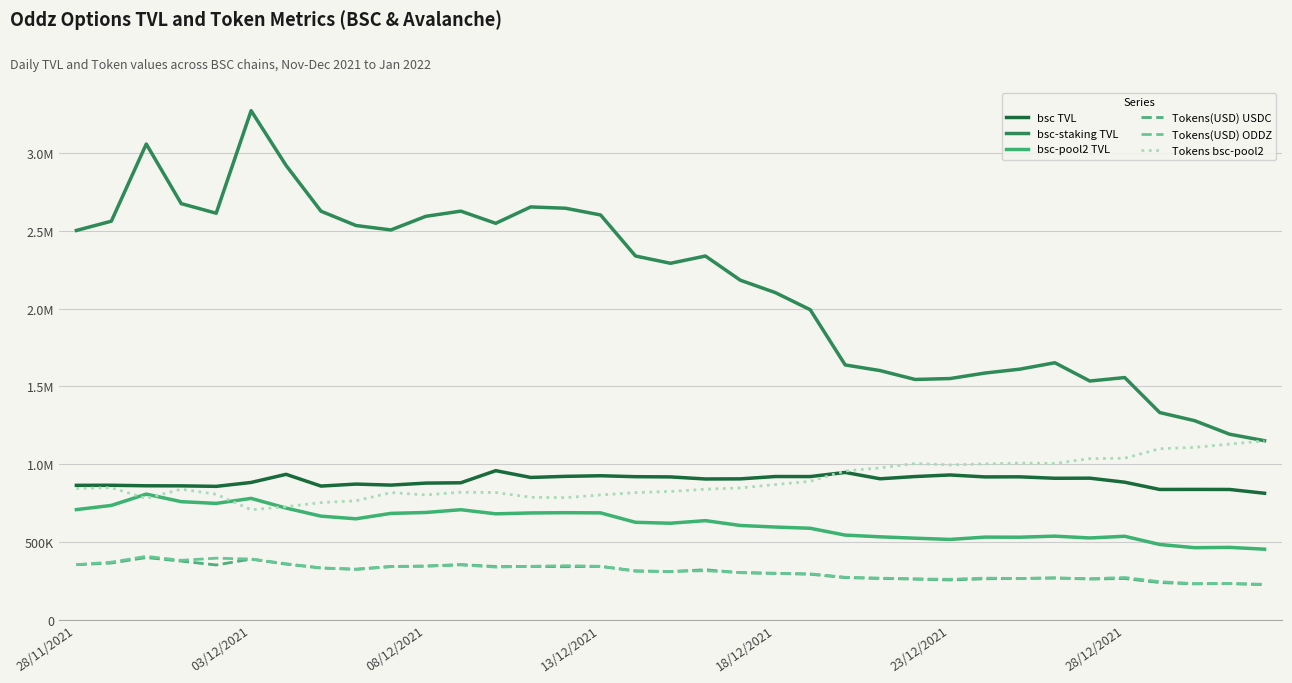

What are all the series names shown in the legend?

bsc TVL, bsc-staking TVL, bsc-pool2 TVL, Tokens(USD) USDC, Tokens(USD) ODDZ, Tokens bsc-pool2